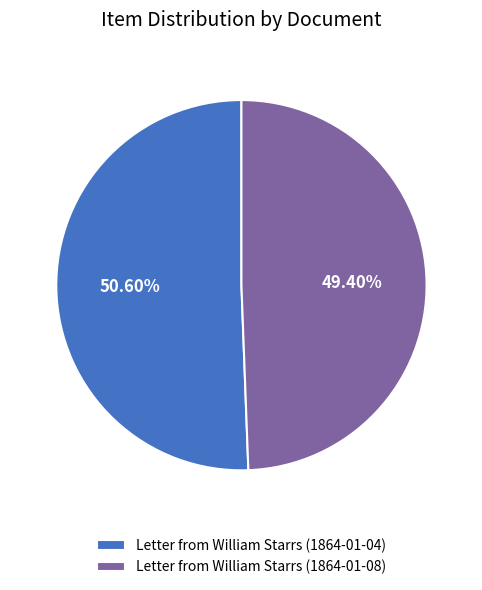

What is the ratio of the value at Letter from William Starrs (1864-01-04) to the value at Letter from William Starrs (1864-01-08)?

1.0